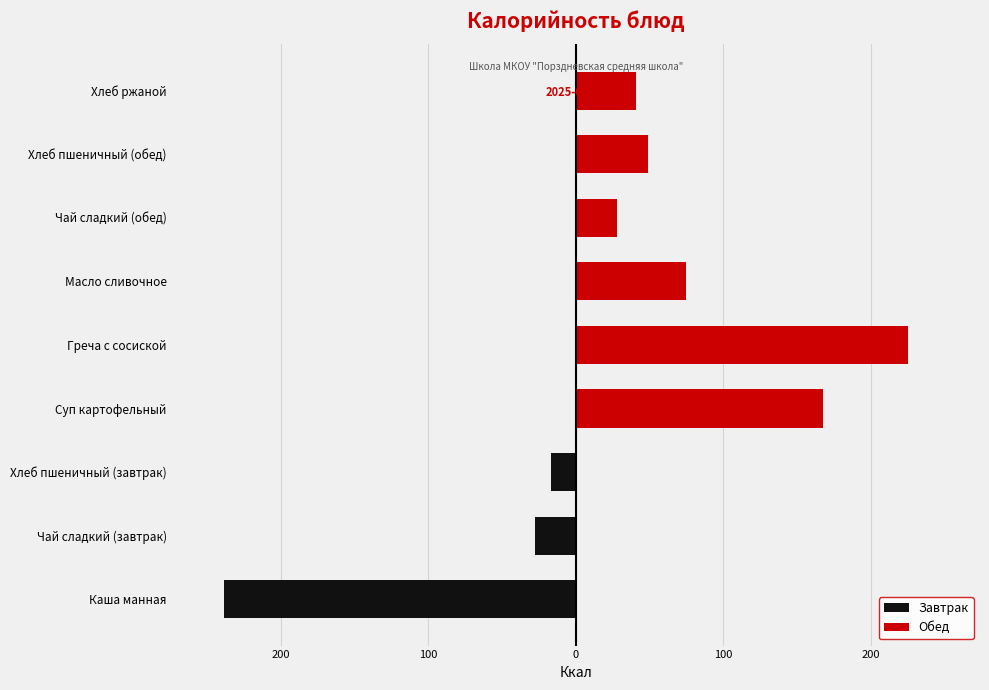

Reading left to right, what are all the values shown in this chart?

Завтрак: -238.3	-28.0	-17.0	0.0	0.0	0.0	0.0	0.0	0.0
Обед: 0.0	0.0	0.0	167.2	224.9	75.0	28.0	49.1	40.6